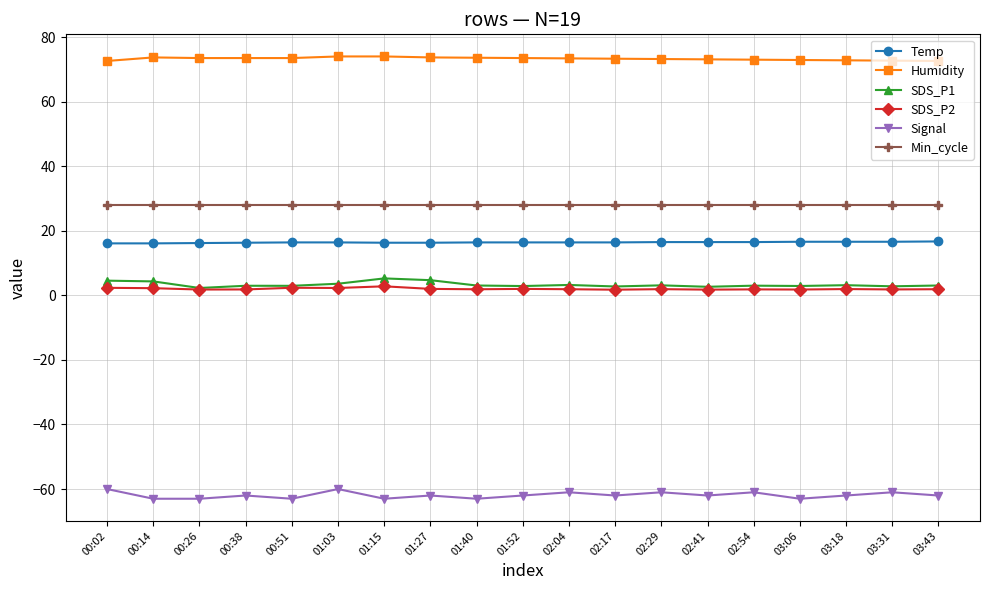

How many lines are shown in the chart?

6